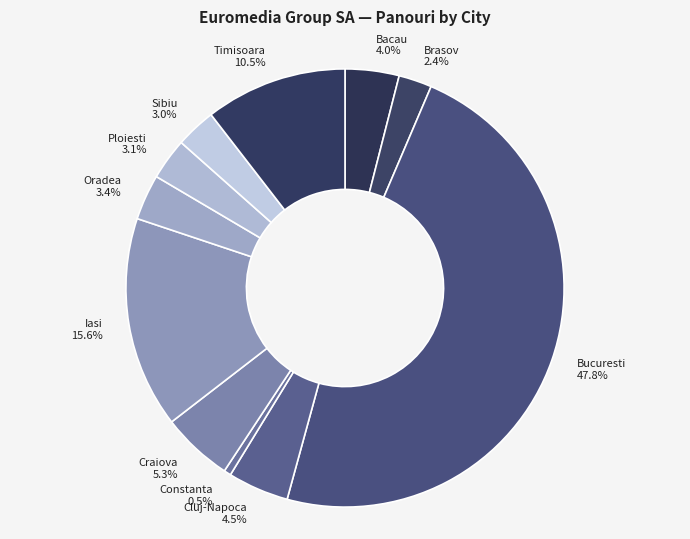

To the nearest percent, what is the difference between the largest and smallest slice percentages?

47%